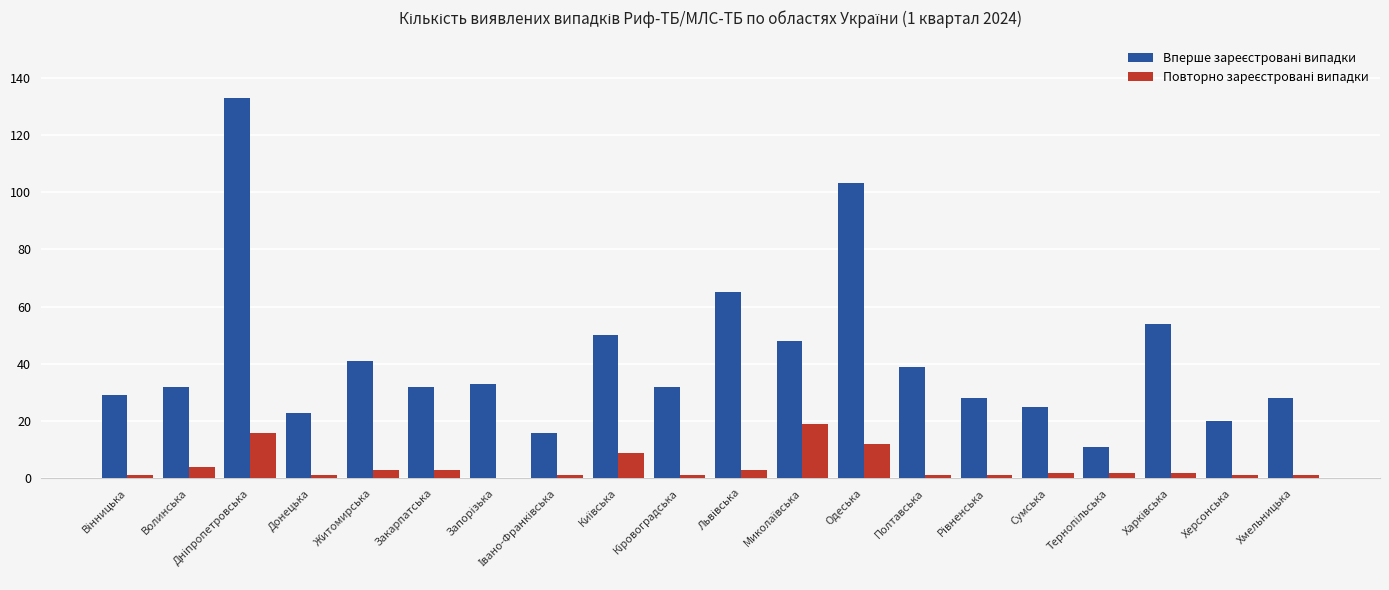

At which label is Вперше зареєстровані випадки closest to 72?

Львівська